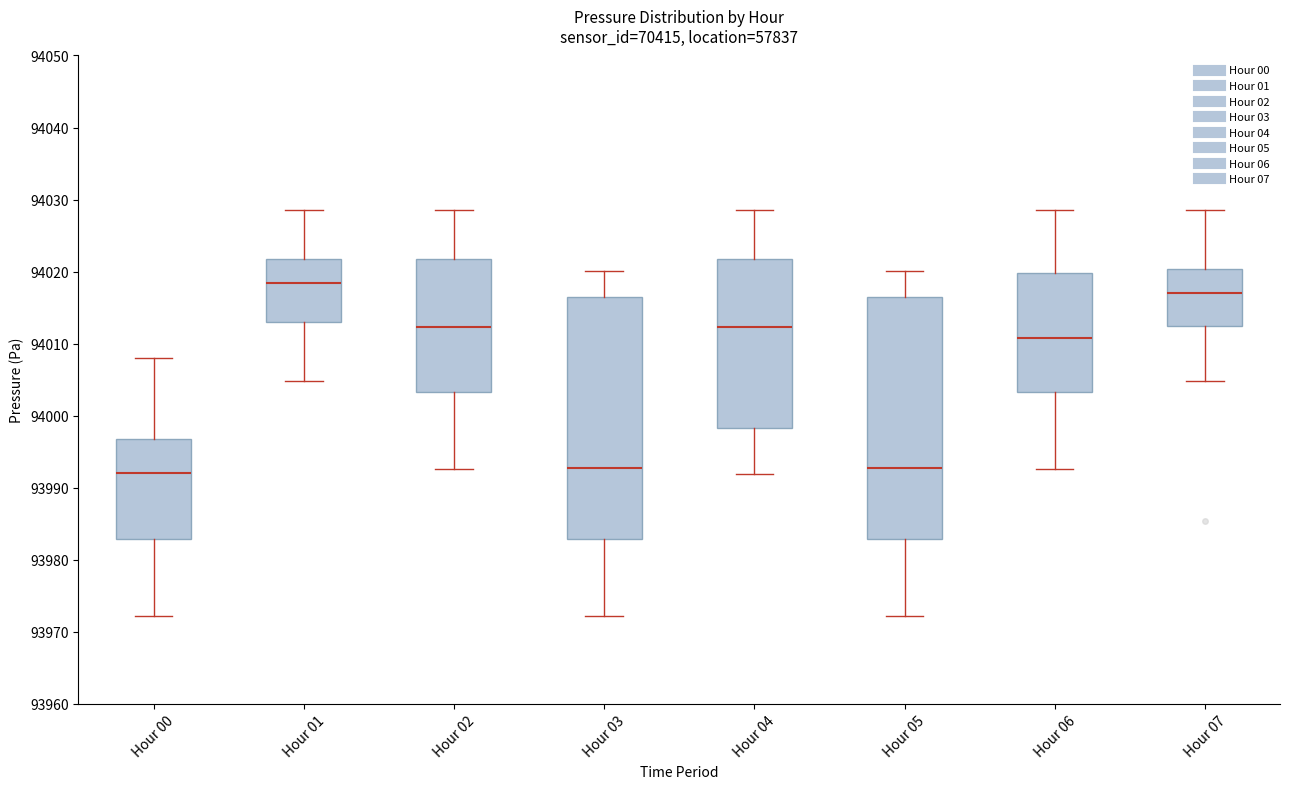

Reading left to right, transcribe this box plot: for each box, give where its median line is, the range the box spans, and where its two whiskers end, as read against the y-axis. The values are not printed on the chart, so give them approximately, as read against the axis.

Hour 00: median 93992, box 93983 to 93997, whiskers 93972 to 94008
Hour 01: median 94018, box 94013 to 94022, whiskers 94005 to 94029
Hour 02: median 94012, box 94003 to 94022, whiskers 93993 to 94029
Hour 03: median 93993, box 93983 to 94016, whiskers 93972 to 94020
Hour 04: median 94012, box 93998 to 94022, whiskers 93992 to 94029
Hour 05: median 93993, box 93983 to 94016, whiskers 93972 to 94020
Hour 06: median 94011, box 94003 to 94020, whiskers 93993 to 94029
Hour 07: median 94017, box 94012 to 94020, whiskers 94005 to 94029